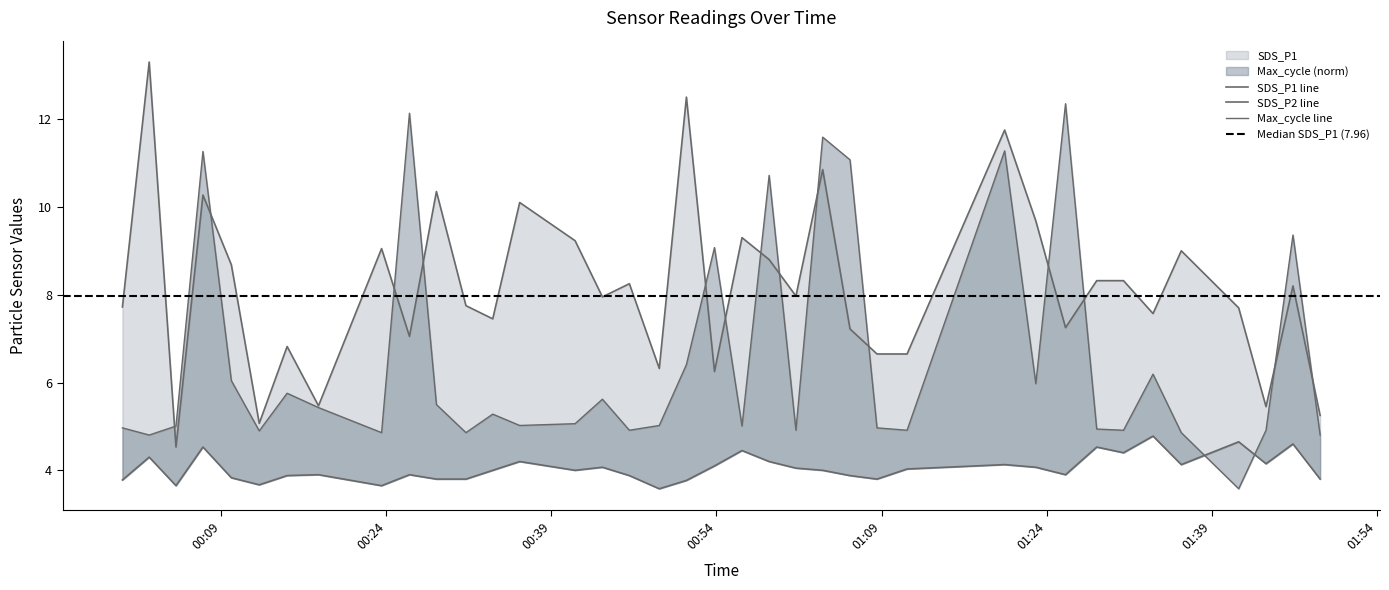

True or false: SDS_P1 and SDS_P2 intersect in this chart.

False